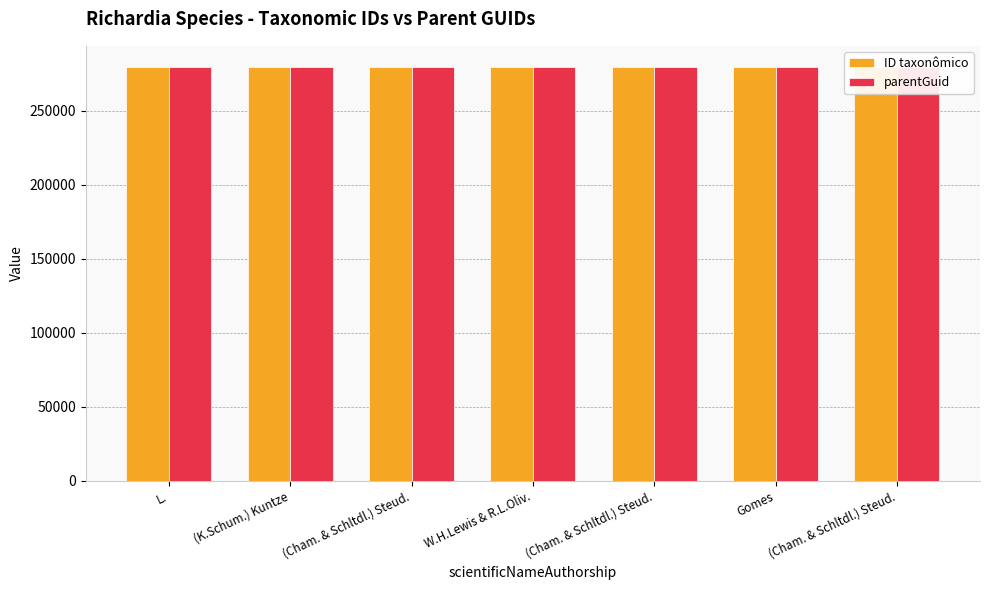

What is the sum of the ID taxonômico values at Gomes and (Cham. & Schltdl.) Steud.?

560021